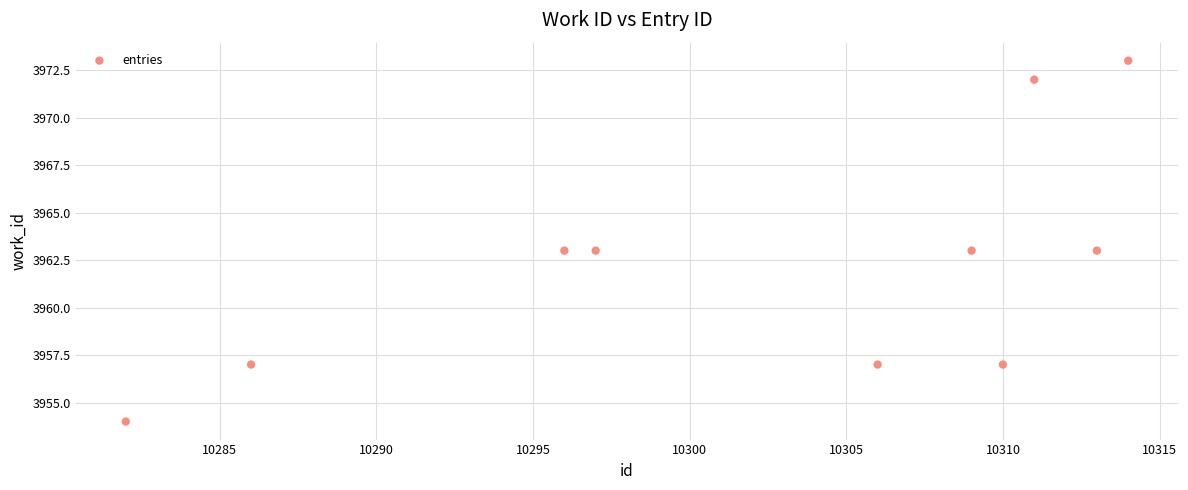

What is the range of Y values (max minus min)?

19